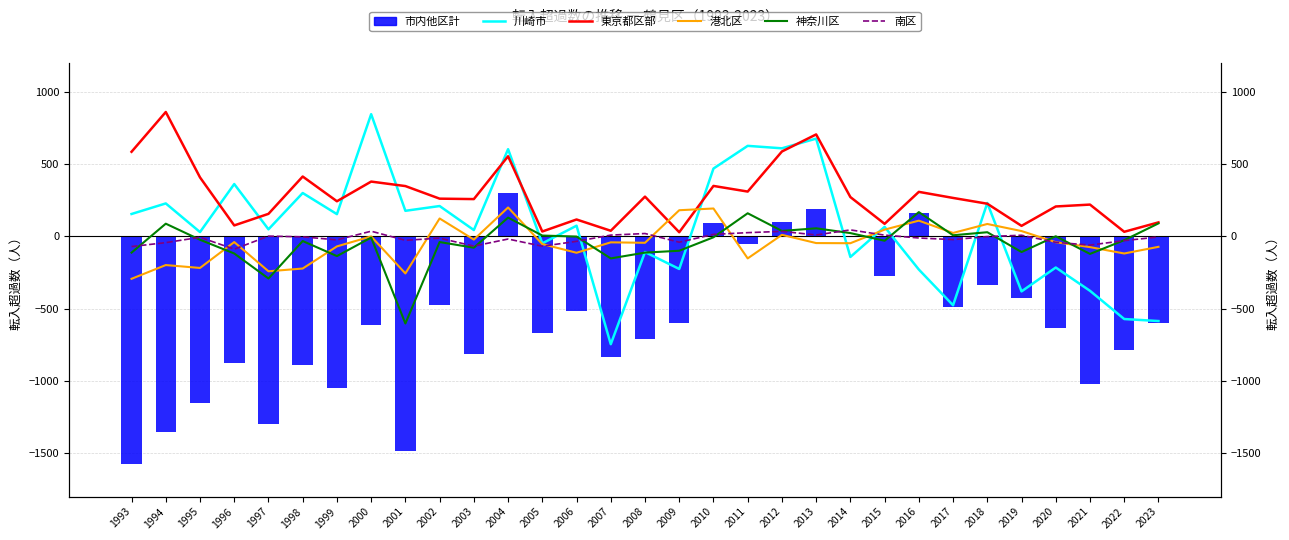

What are all the series names shown in the legend?

市内他区計, 川崎市, 東京都区部, 港北区, 神奈川区, 南区